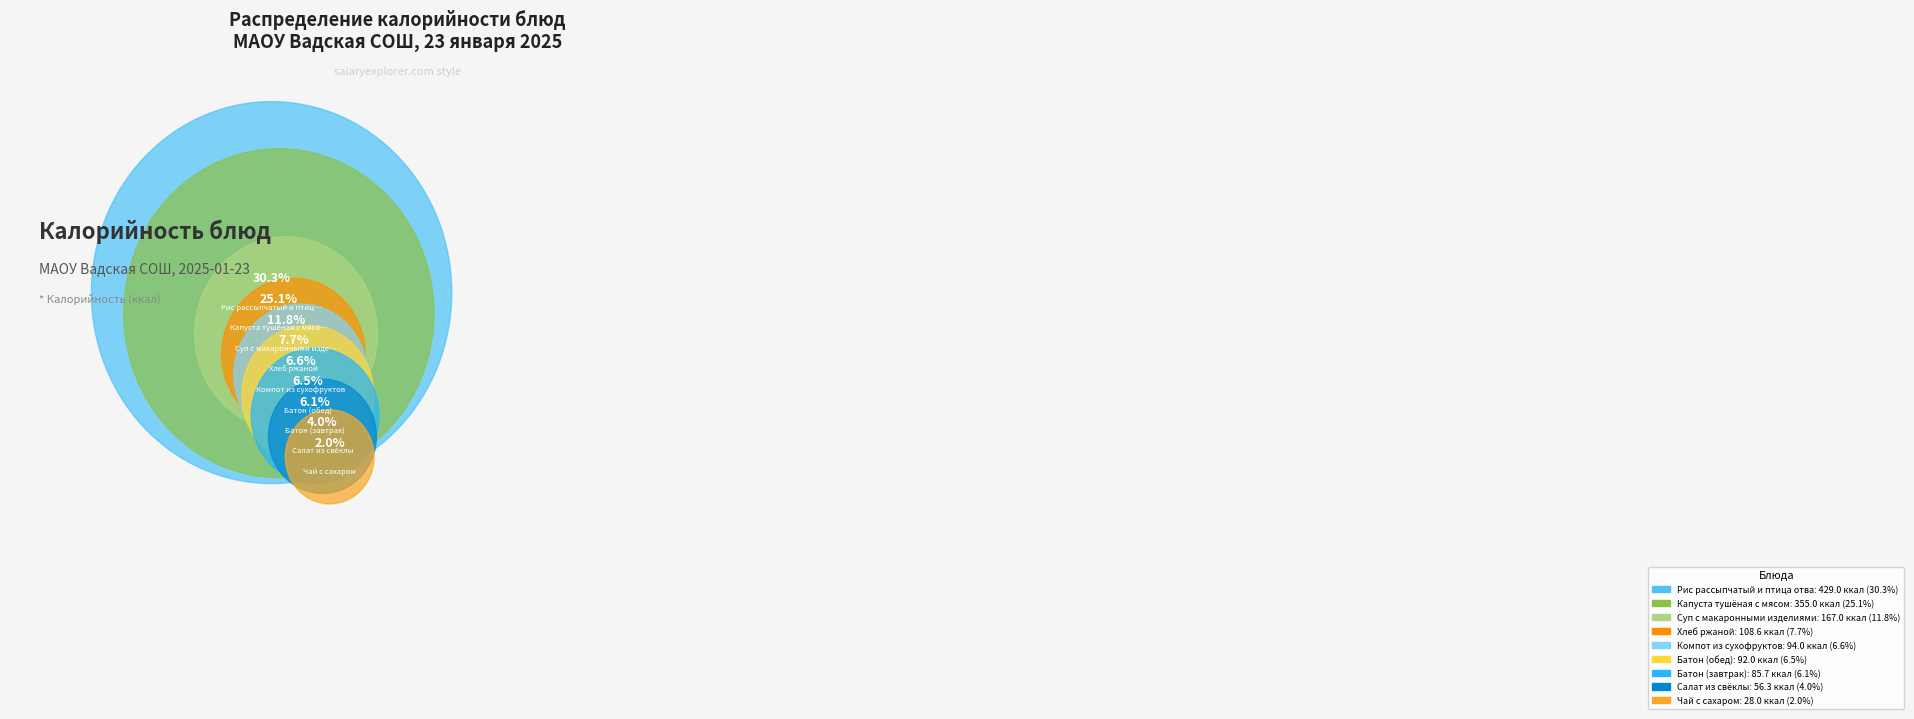

What is the ratio of the value at Капуста тушёная с мясом to the value at Чай с сахаром?

12.7